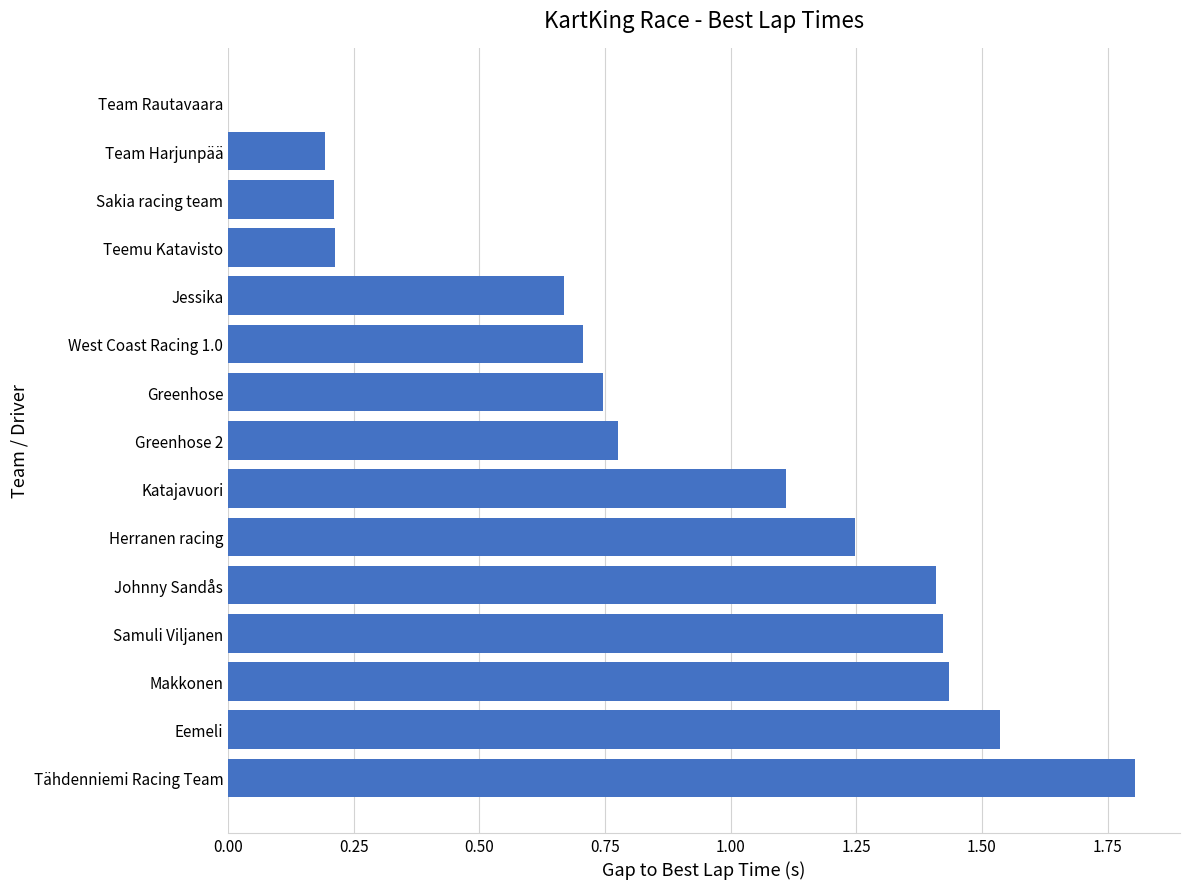

How many values are above zero?

14